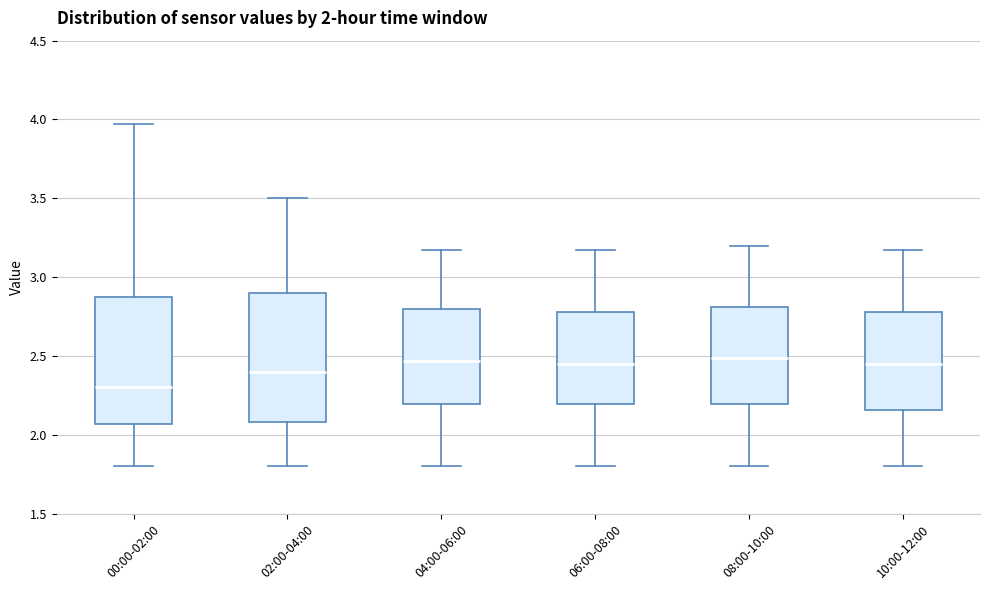

Which box has the lowest median line?

00:00-02:00